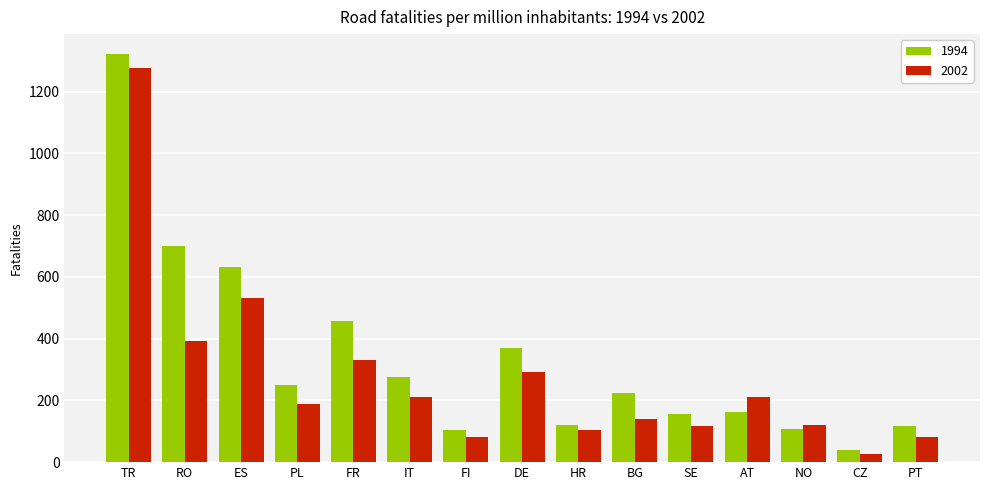

Which series has the largest total across all categories?

1994